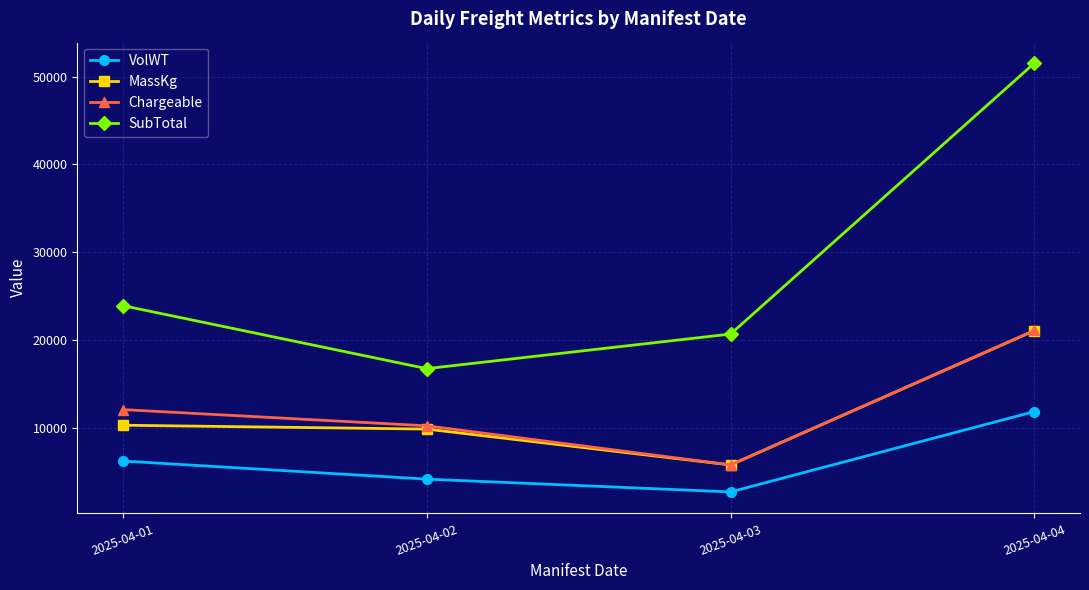

True or false: Chargeable has a value of 12104.0 at 2025-04-01.

True